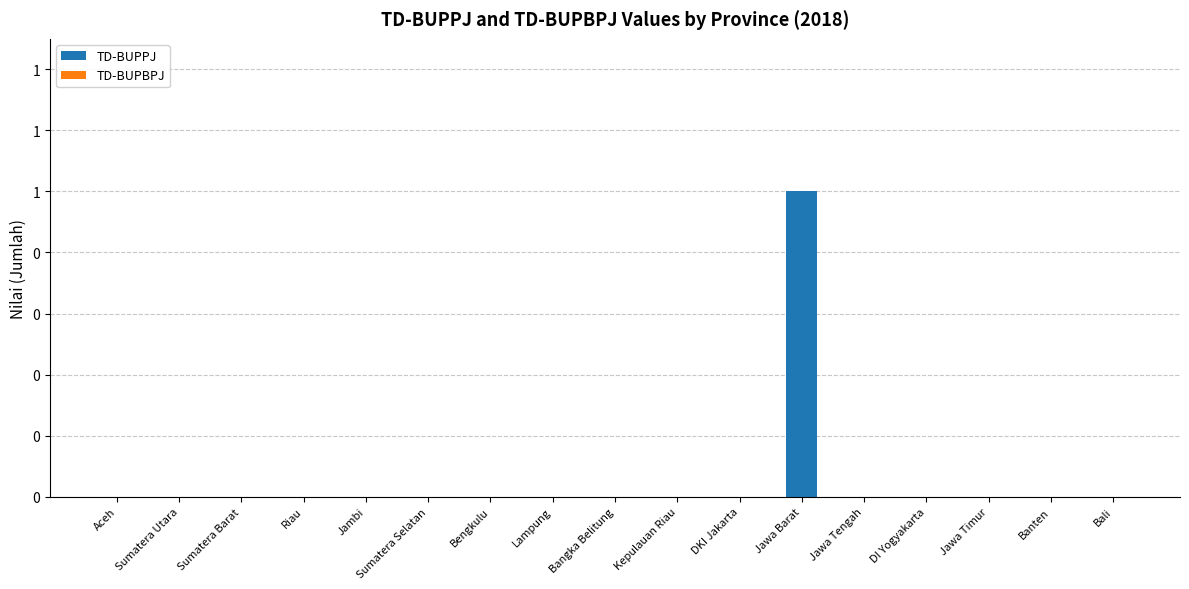

Are the bars horizontal?

No